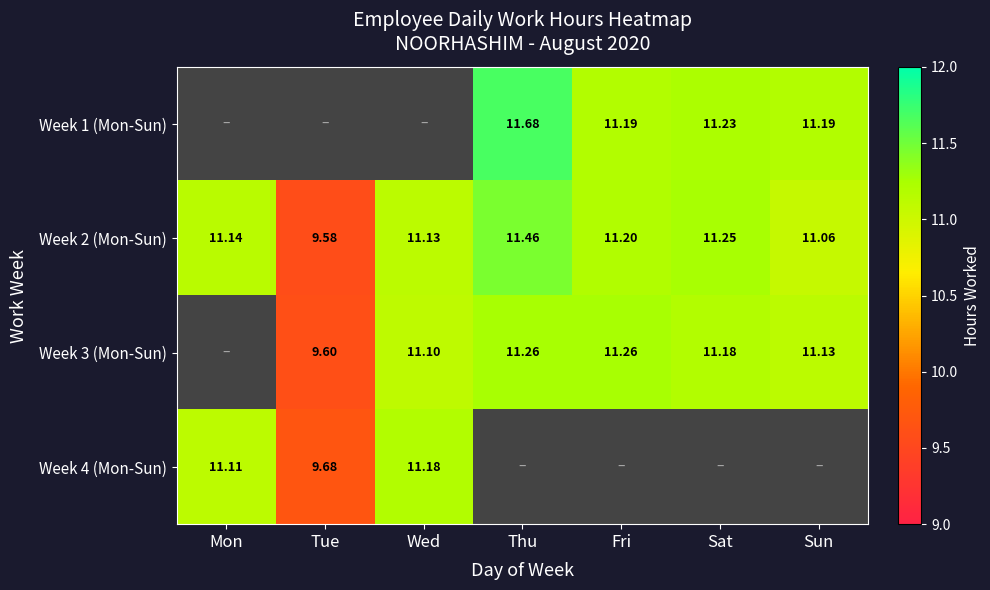

At which label is Week 2 (Mon-Sun) closest to 10?

Tue